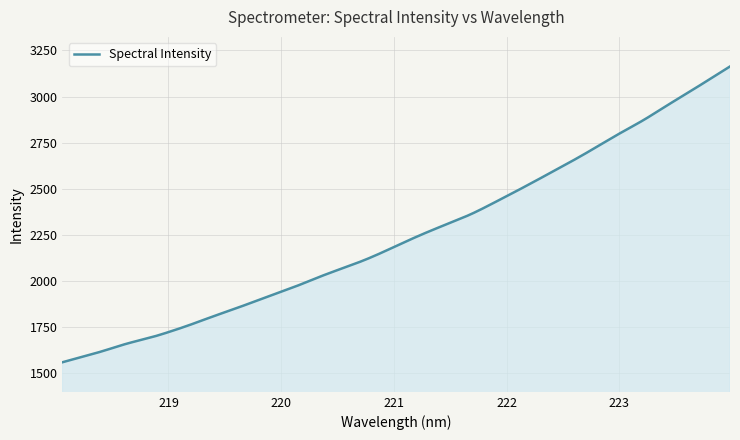

What is the greatest value displayed?

3163.2